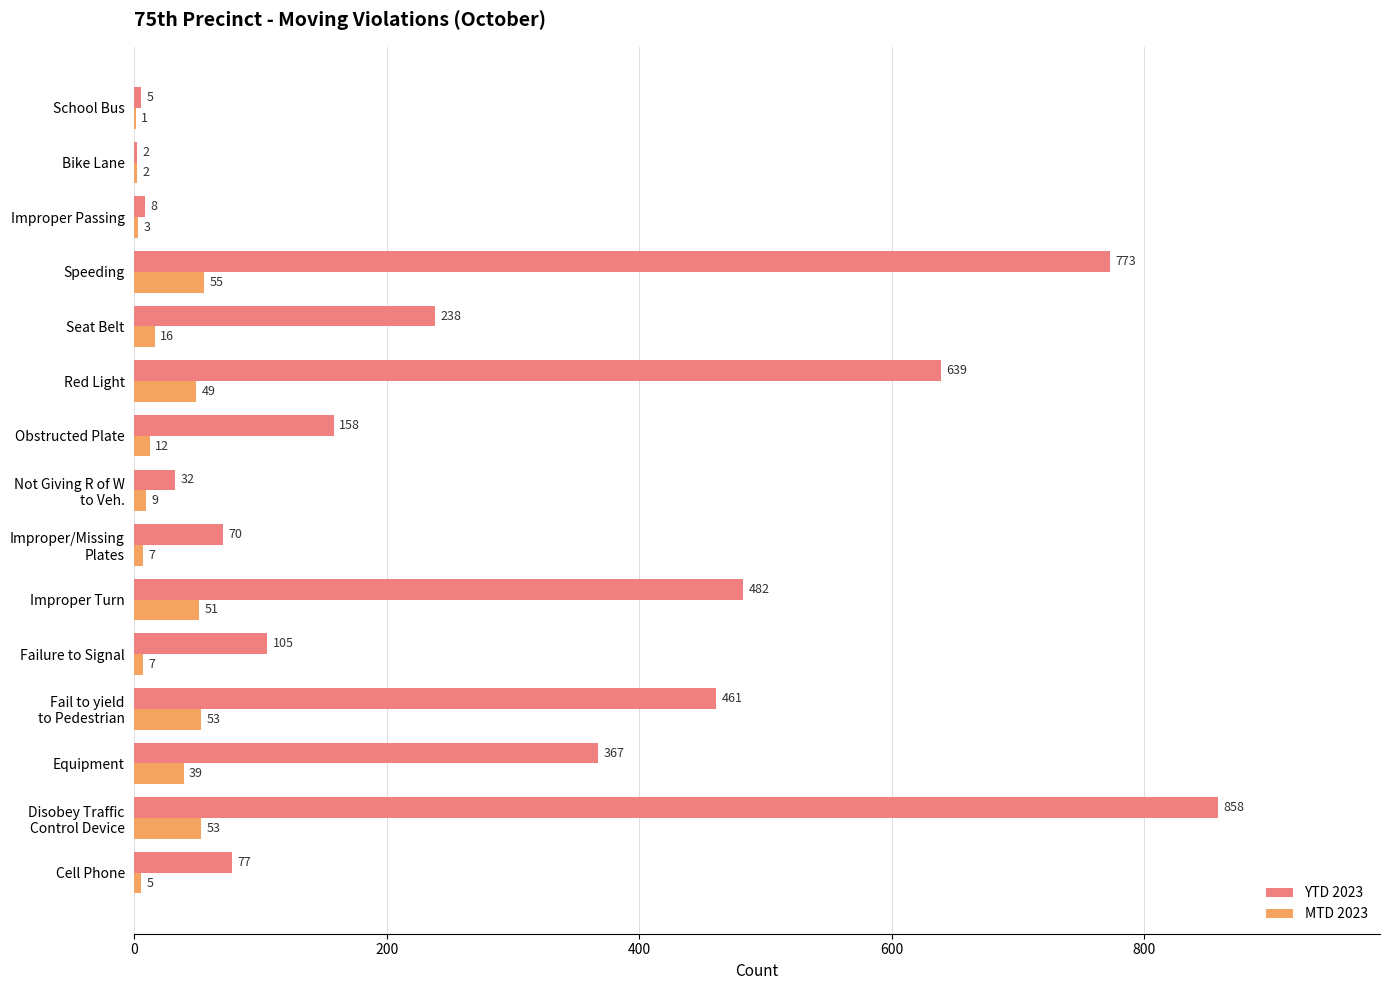

What is the average value of the MTD 2023 series?

24